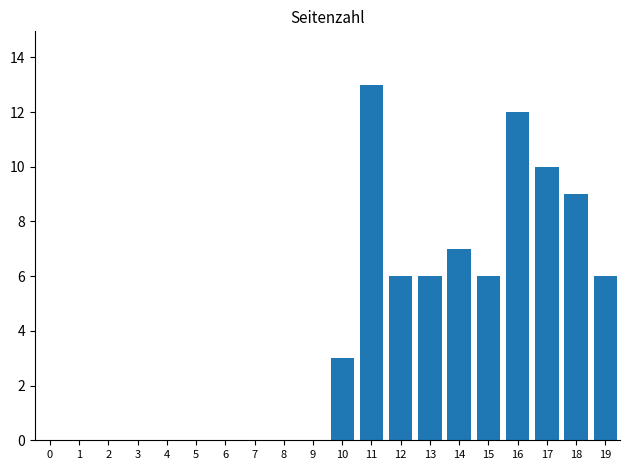

Are the bars horizontal?

No